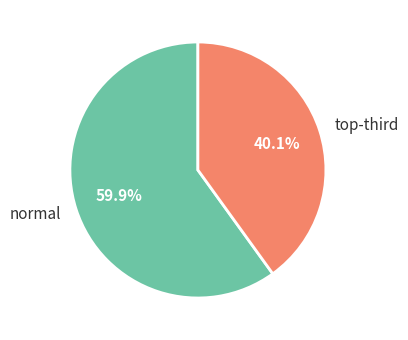

Which category has the smallest portion of the pie?

top-third